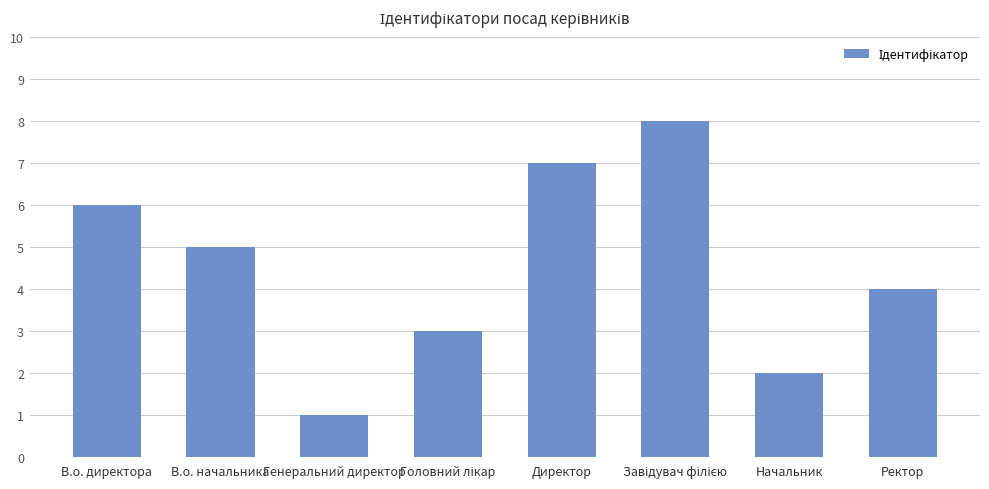

What is the difference between the maximum and second lowest values?

6